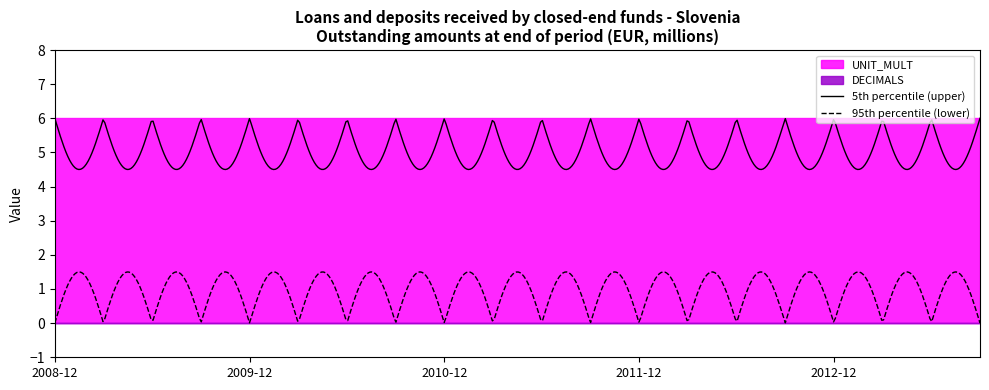

True or false: UNIT_MULT and DECIMALS intersect in this chart.

False